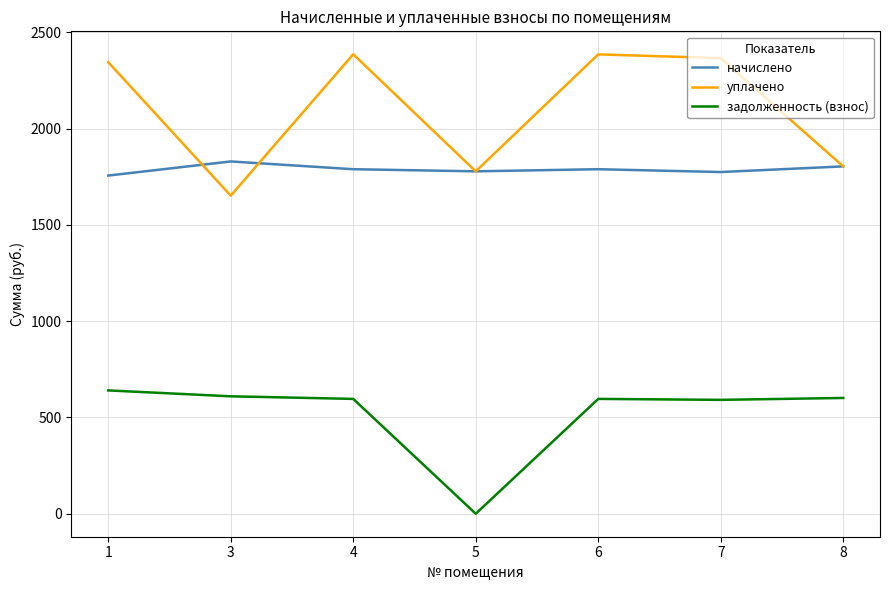

True or false: начислено and уплачено intersect in this chart.

True